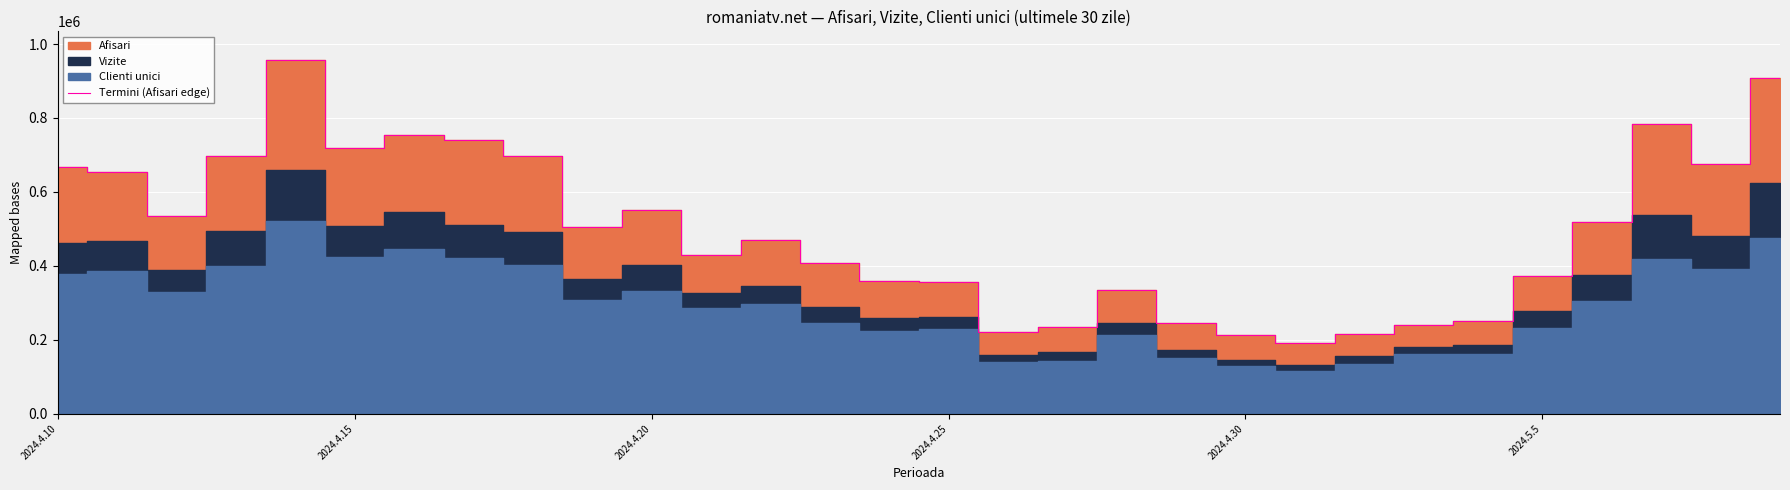

What is the sum of the values at 24 and 6?

1004397